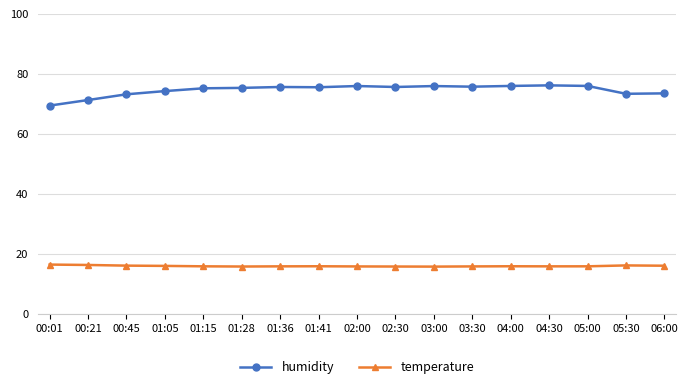

What is the difference between the temperature values at 00:45 and 03:30?

0.3